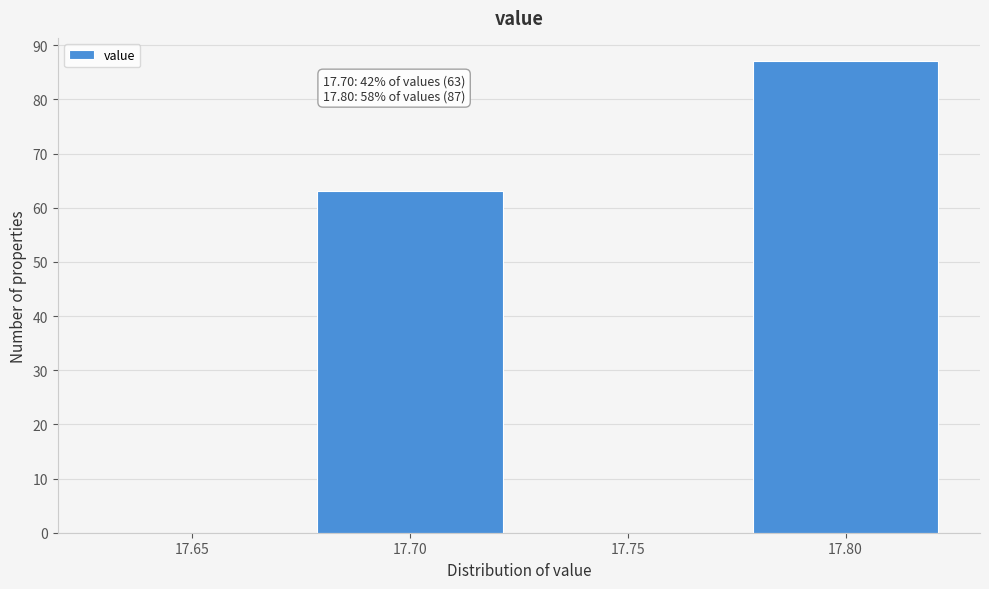

Reading left to right, transcribe all the data shown in this chart.

17.65=0	17.70=63	17.75=0	17.80=87